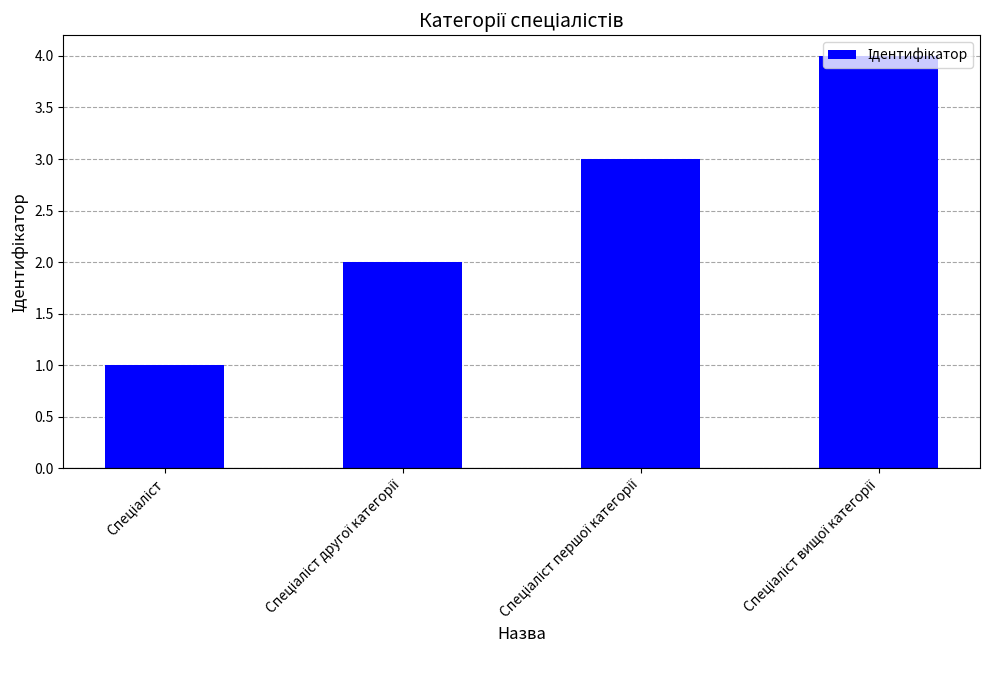

What is the difference between the maximum and minimum values?

3